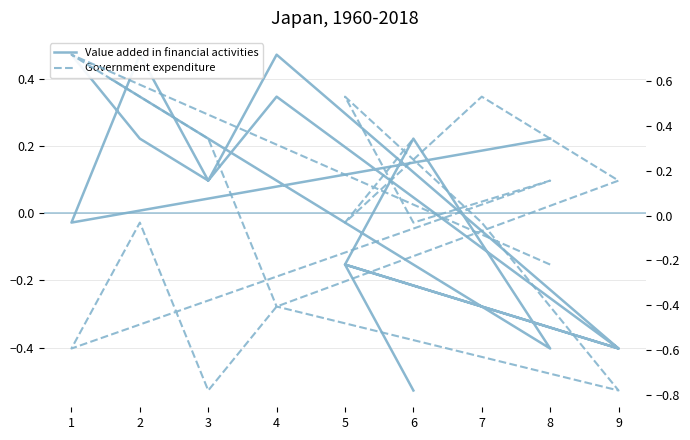

List the labels in order of Government expenditure value, smallest first.

9, 3, 1, 4, 4, 8, 7, 6, 2, 5, 8, 9, 3, 6, 2, 5, 7, 1